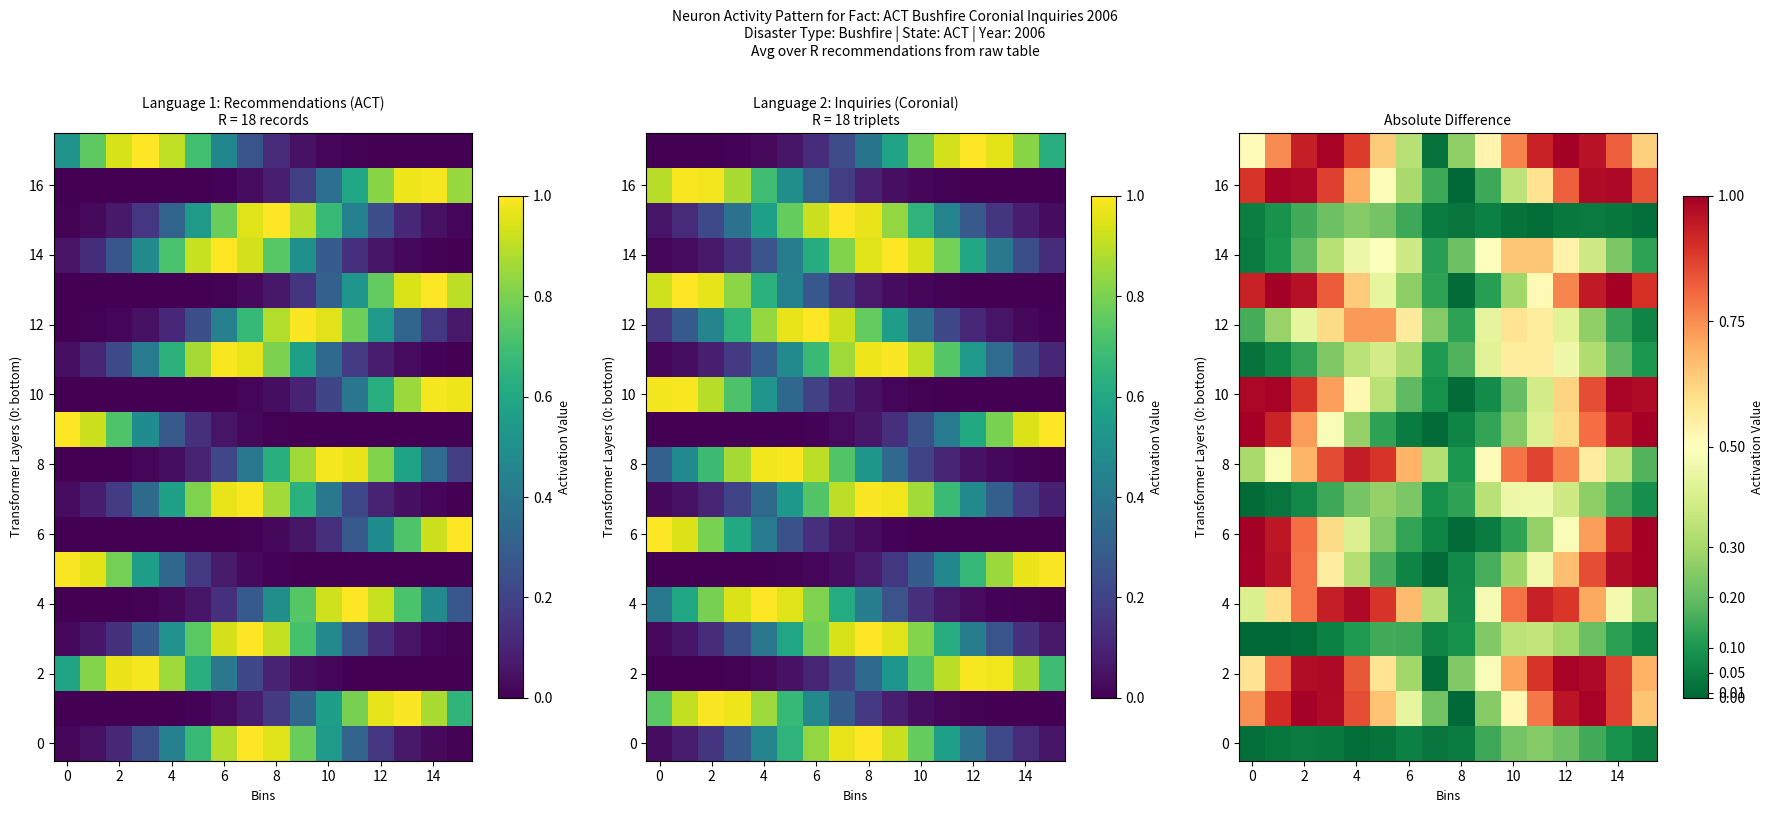

Where is 8 nearest to the value 0?

8